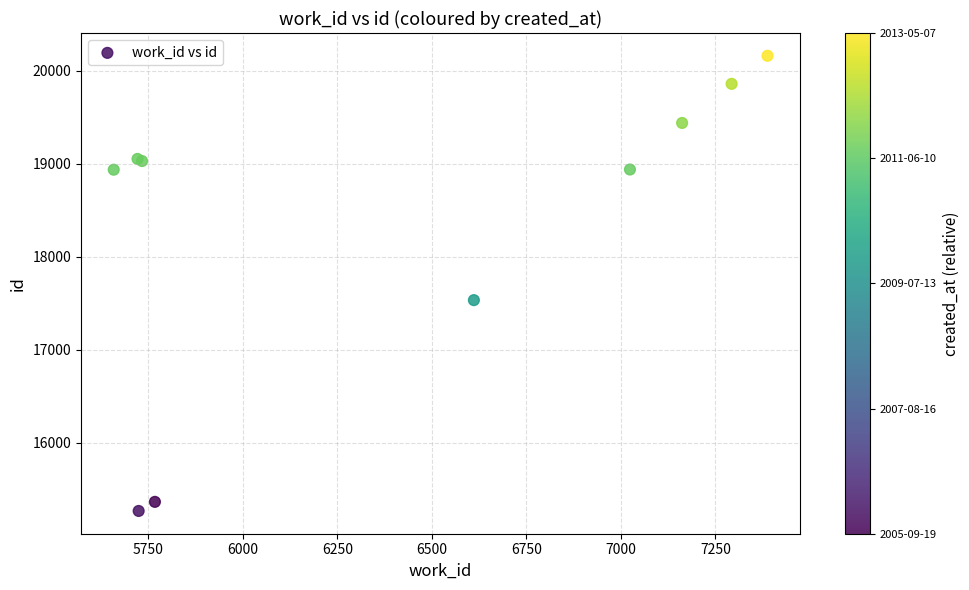

What Y value in the scatter plot is closest to 17713?

17533